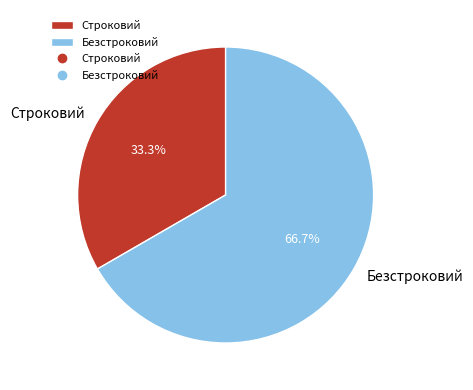

Rank the categories by value from highest to lowest.

Безстроковий, Строковий